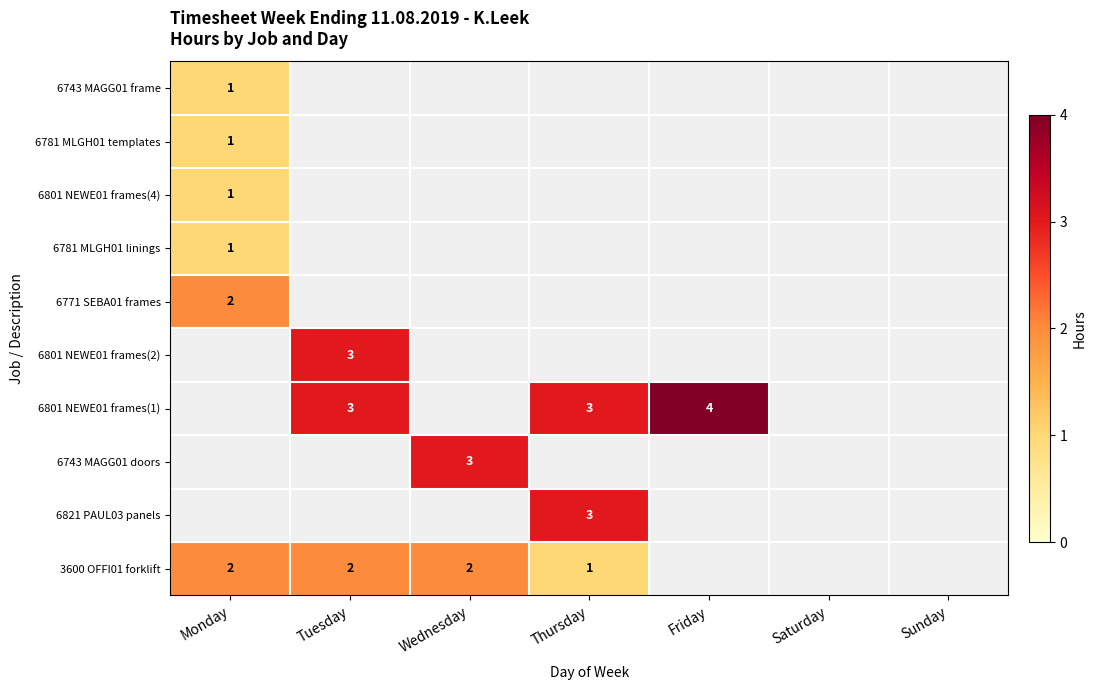

The value of 6801 NEWE01 frames(1) at Thursday is 5. True or false?

False